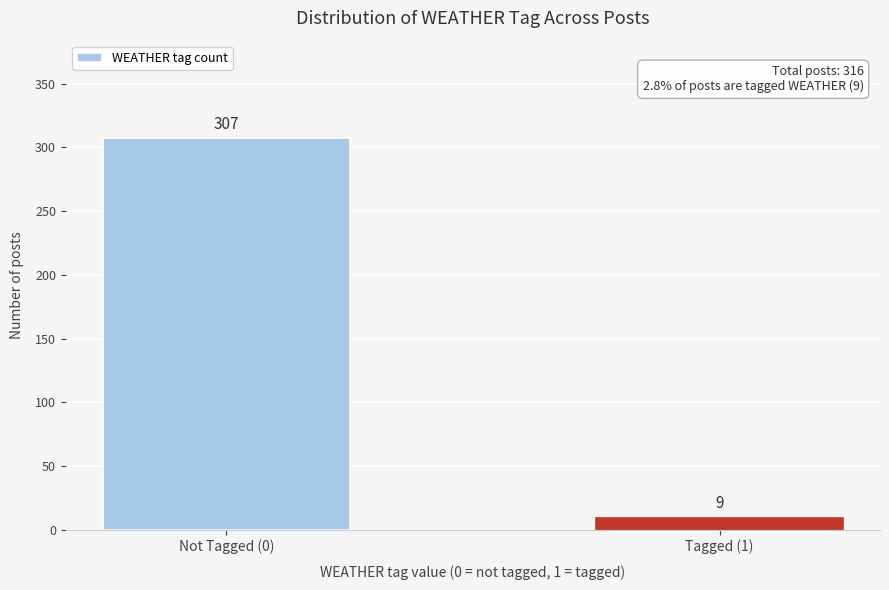

Reading left to right, extract all data points from this chart.

Not Tagged (0)=307	Tagged (1)=9